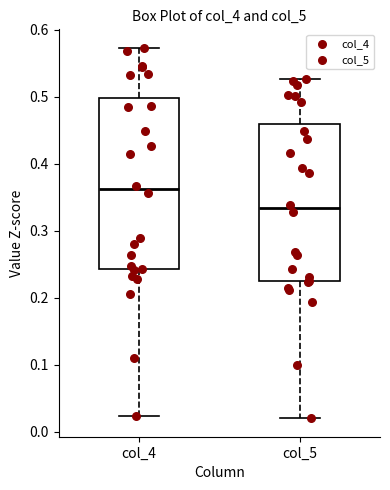

Which box has the highest median line?

col_4